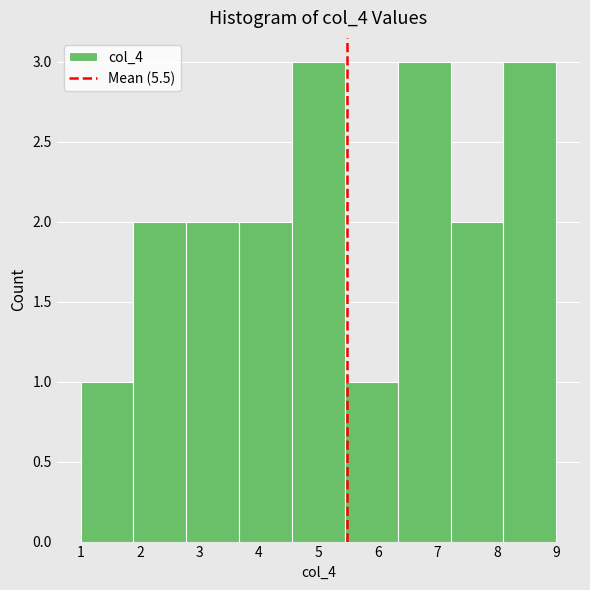

Reading left to right, list every bar in this chart as the range it spans on the x-axis followed by its height. Neither the bar edges nor the heights are printed on the chart, so give them approximately, as read against the axes.

1.0 to 1.9: 1
1.9 to 2.8: 2
2.8 to 3.7: 2
3.7 to 4.6: 2
4.6 to 5.4: 3
5.4 to 6.3: 1
6.3 to 7.2: 3
7.2 to 8.1: 2
8.1 to 9.0: 3